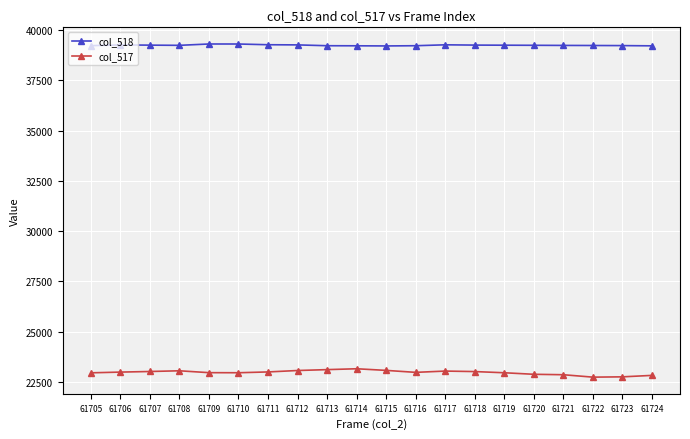

List the series in order of their peak value, lowest first.

col_517, col_518